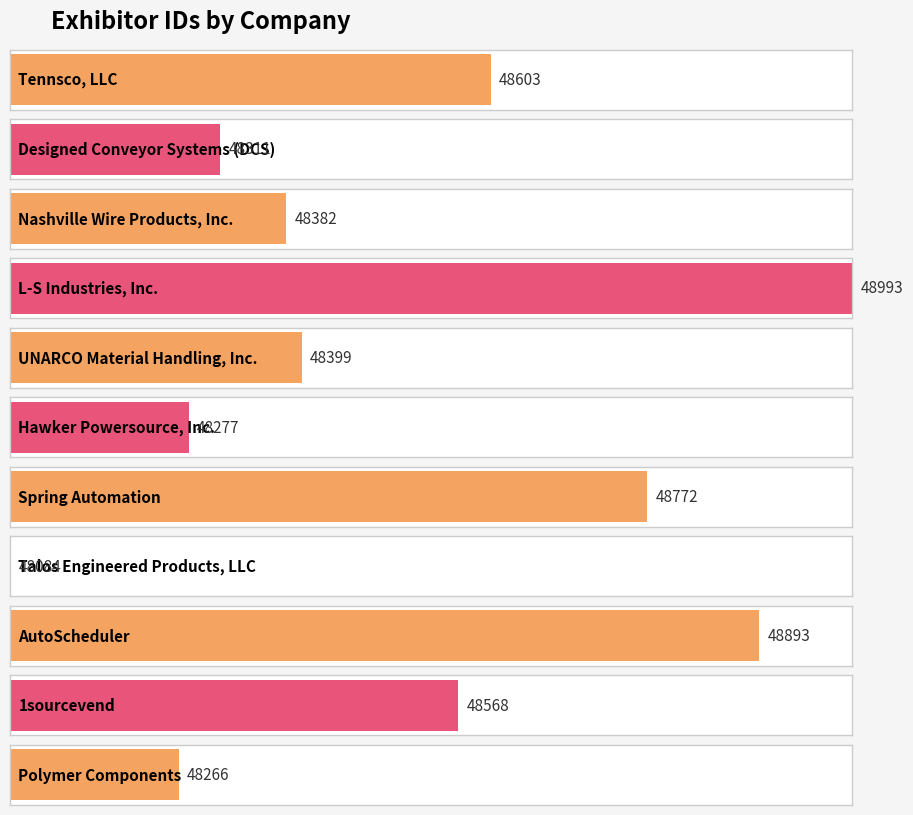

Between Spring Automation and UNARCO Material Handling, Inc., which is larger?

Spring Automation